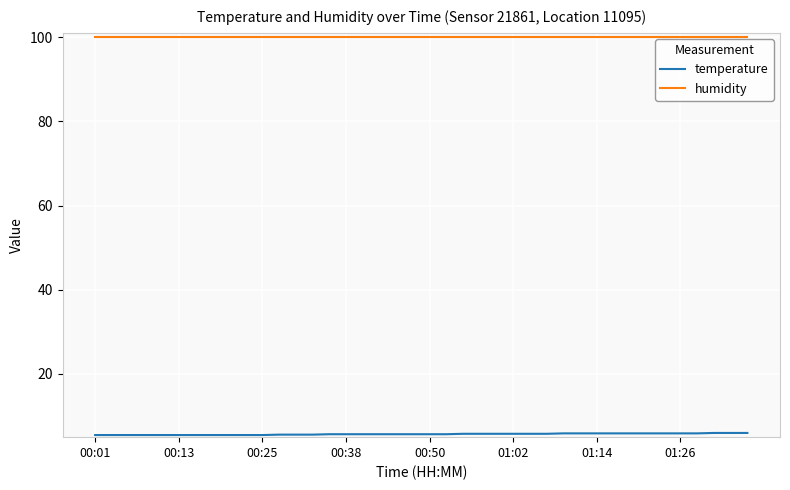

How many lines are shown in the chart?

2